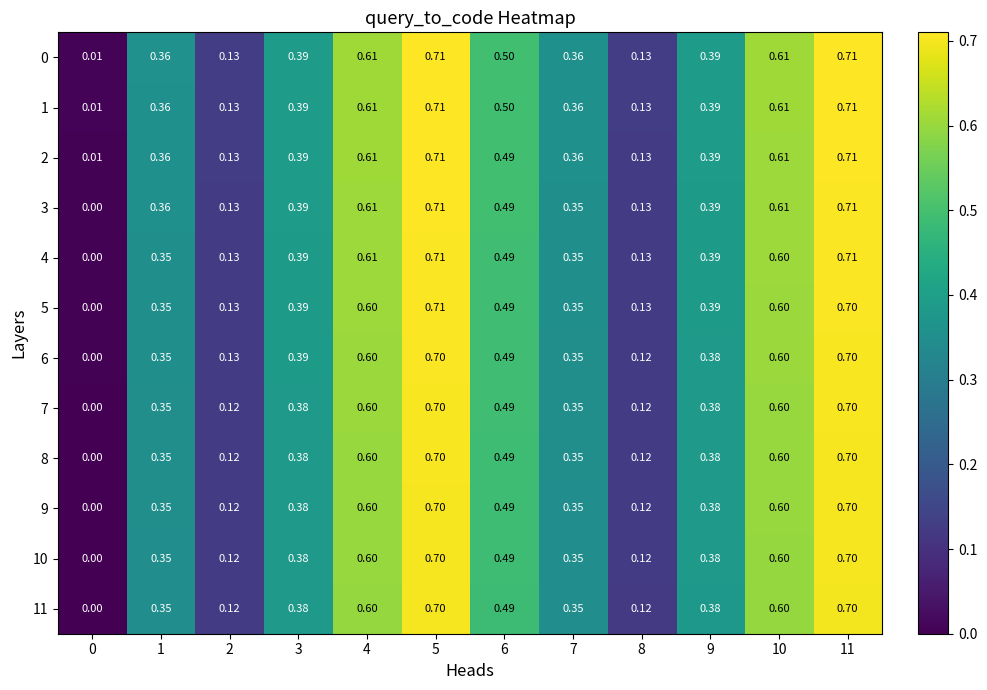

Reading left to right, list all the values displayed in this chart.

0: 0=0.0	1=0.4	2=0.1	3=0.4	4=0.6	5=0.7	6=0.5	7=0.4	8=0.1	9=0.4	10=0.6	11=0.7
1: 0=0.0	1=0.4	2=0.1	3=0.4	4=0.6	5=0.7	6=0.5	7=0.4	8=0.1	9=0.4	10=0.6	11=0.7
2: 0=0.0	1=0.4	2=0.1	3=0.4	4=0.6	5=0.7	6=0.5	7=0.4	8=0.1	9=0.4	10=0.6	11=0.7
3: 0=0.0	1=0.4	2=0.1	3=0.4	4=0.6	5=0.7	6=0.5	7=0.3	8=0.1	9=0.4	10=0.6	11=0.7
4: 0=0.0	1=0.3	2=0.1	3=0.4	4=0.6	5=0.7	6=0.5	7=0.3	8=0.1	9=0.4	10=0.6	11=0.7
5: 0=0.0	1=0.3	2=0.1	3=0.4	4=0.6	5=0.7	6=0.5	7=0.3	8=0.1	9=0.4	10=0.6	11=0.7
6: 0=0.0	1=0.3	2=0.1	3=0.4	4=0.6	5=0.7	6=0.5	7=0.3	8=0.1	9=0.4	10=0.6	11=0.7
7: 0=0.0	1=0.3	2=0.1	3=0.4	4=0.6	5=0.7	6=0.5	7=0.3	8=0.1	9=0.4	10=0.6	11=0.7
8: 0=0.0	1=0.3	2=0.1	3=0.4	4=0.6	5=0.7	6=0.5	7=0.3	8=0.1	9=0.4	10=0.6	11=0.7
9: 0=0.0	1=0.3	2=0.1	3=0.4	4=0.6	5=0.7	6=0.5	7=0.3	8=0.1	9=0.4	10=0.6	11=0.7
10: 0=0.0	1=0.3	2=0.1	3=0.4	4=0.6	5=0.7	6=0.5	7=0.3	8=0.1	9=0.4	10=0.6	11=0.7
11: 0=0.0	1=0.3	2=0.1	3=0.4	4=0.6	5=0.7	6=0.5	7=0.3	8=0.1	9=0.4	10=0.6	11=0.7